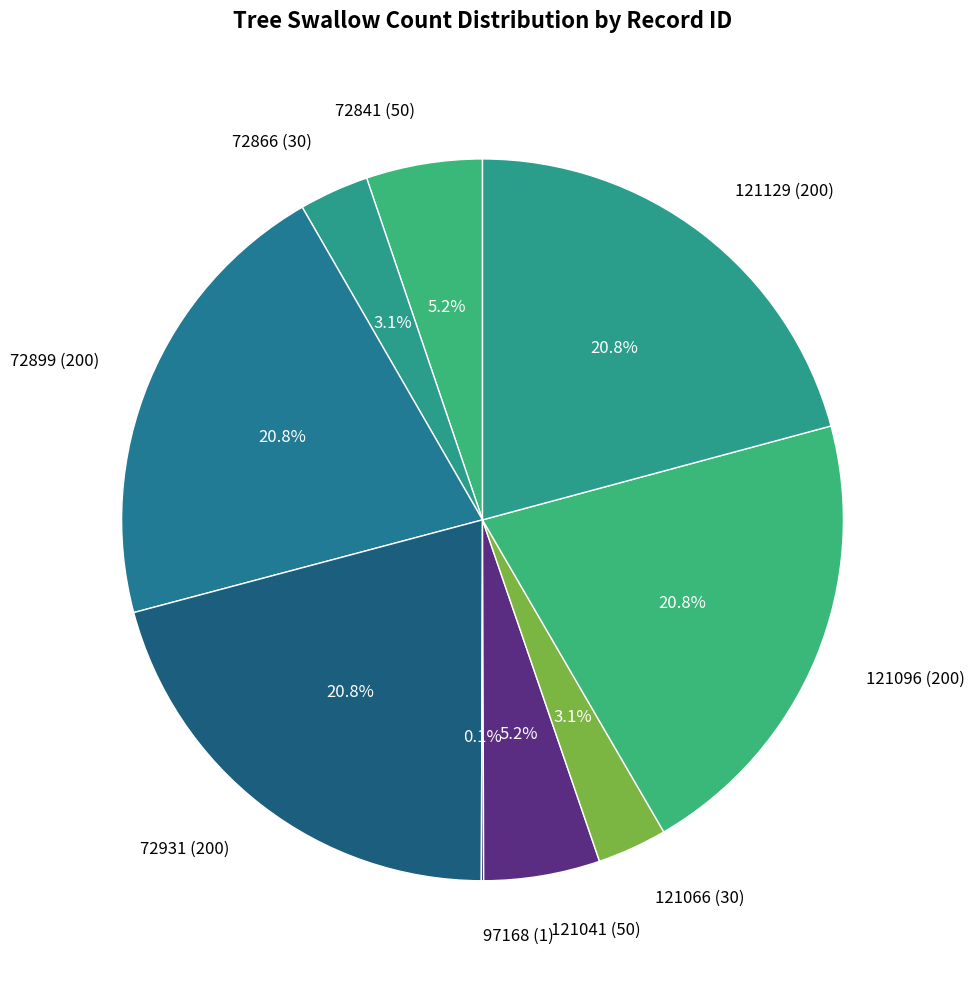

The 121041 (50) slice represents 5% of the pie. True or false?

True